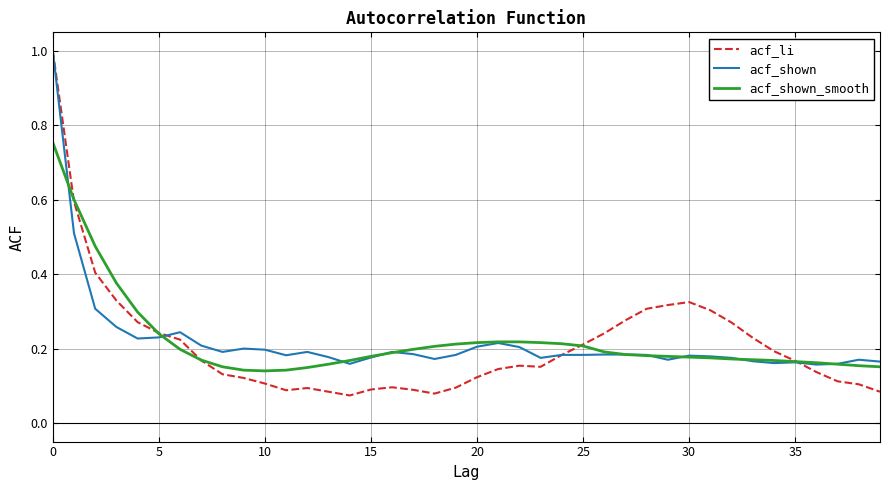

Which series has the widest spread of values?

acf_li